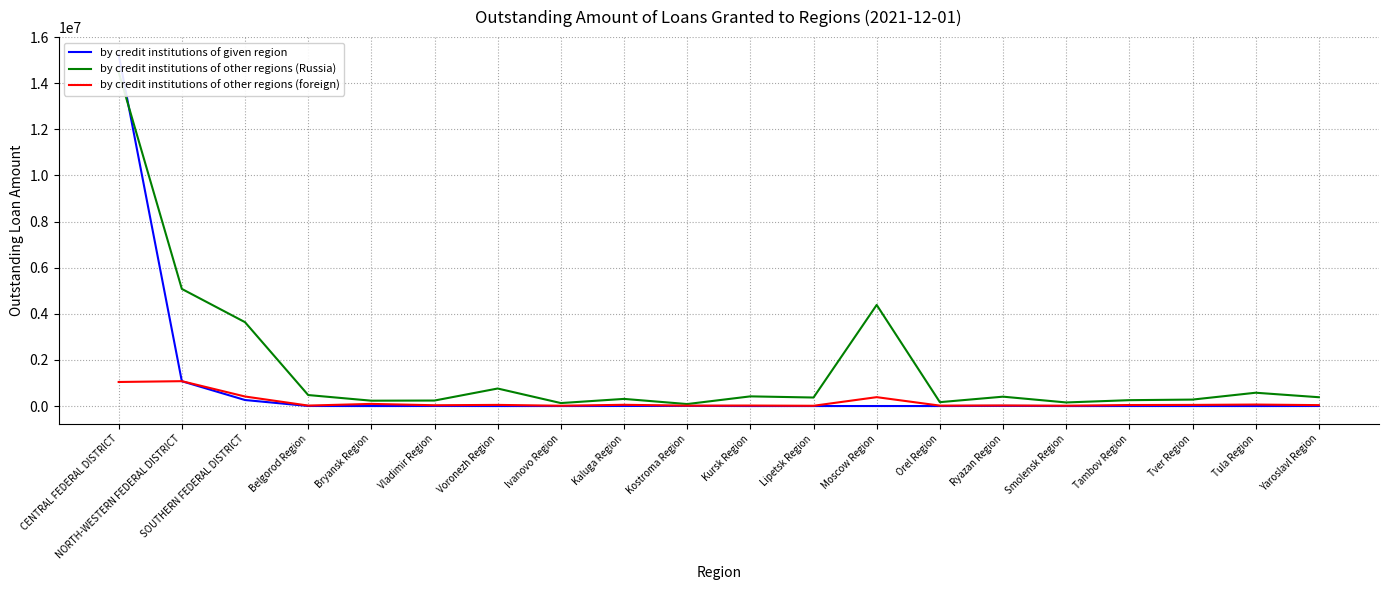

What value does the by credit institutions of given region series have at Belgorod Region, to the nearest 100?

2500